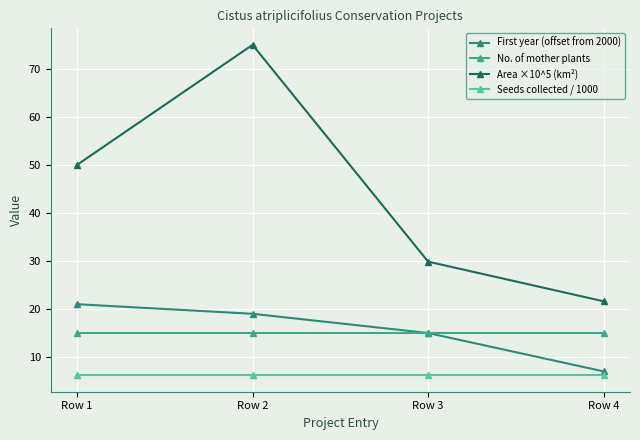

At how many categories does at least one series exceed 69?

1